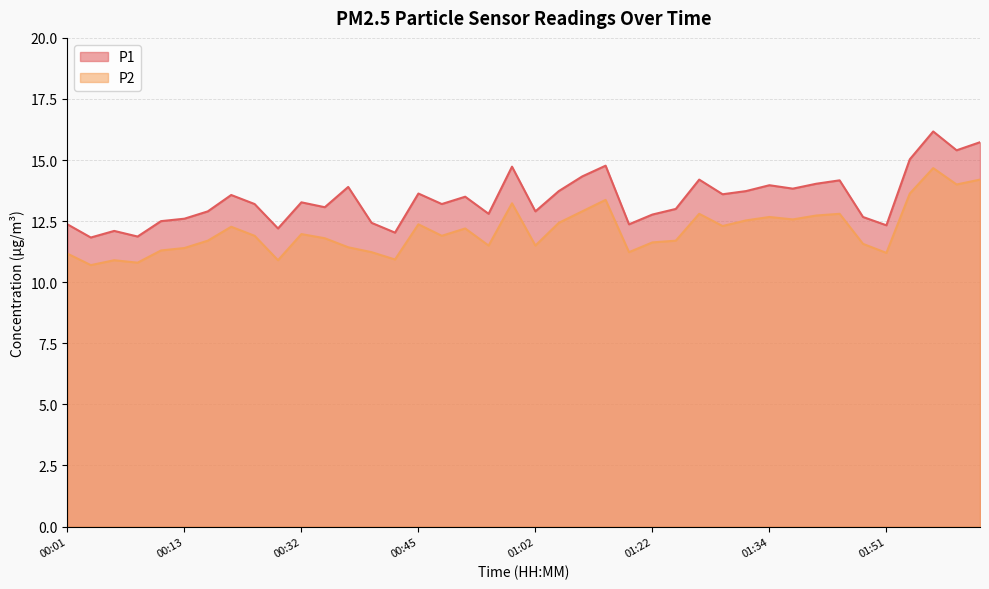

How many lines are shown in the chart?

2